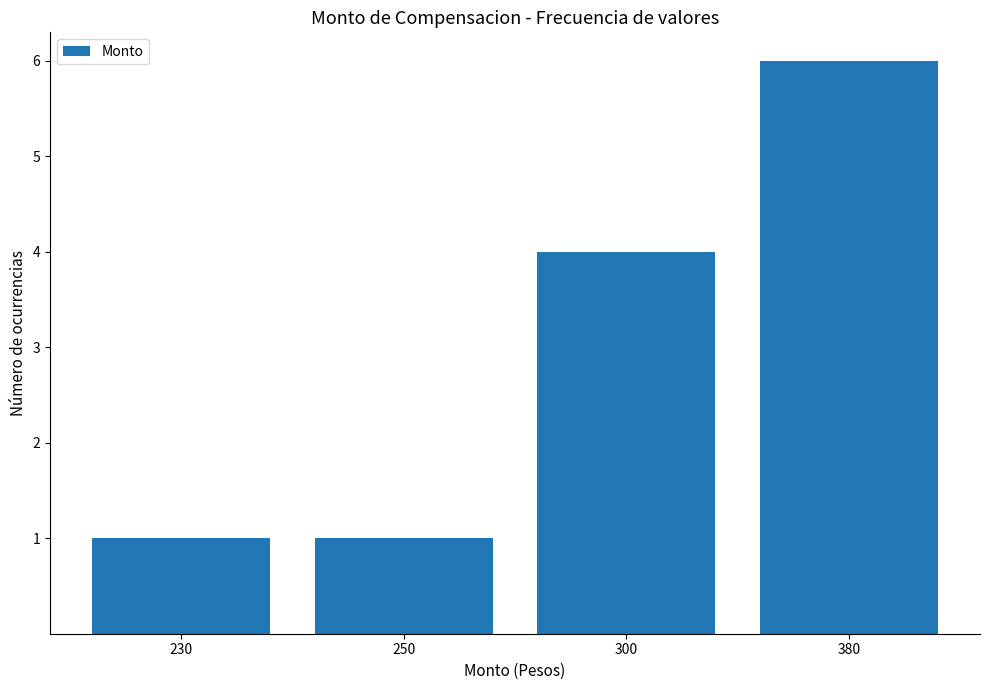

What is the maximum value shown in the chart?

6